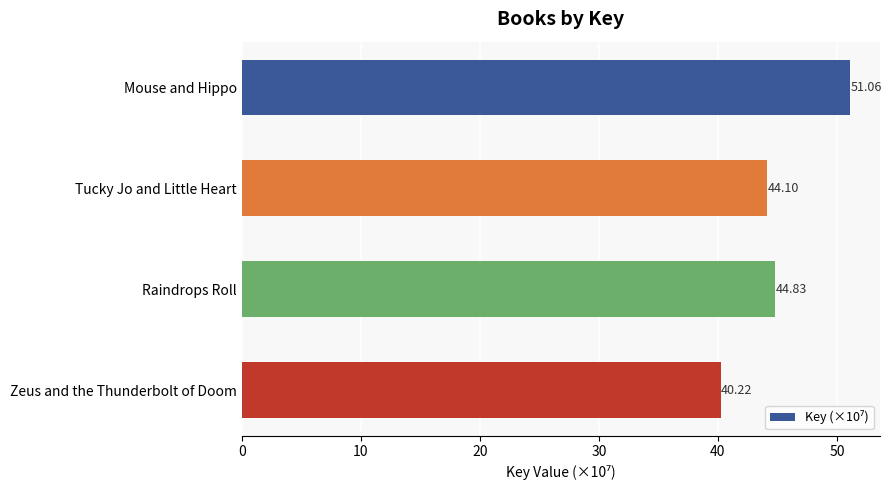

How many bars are there in total?

4